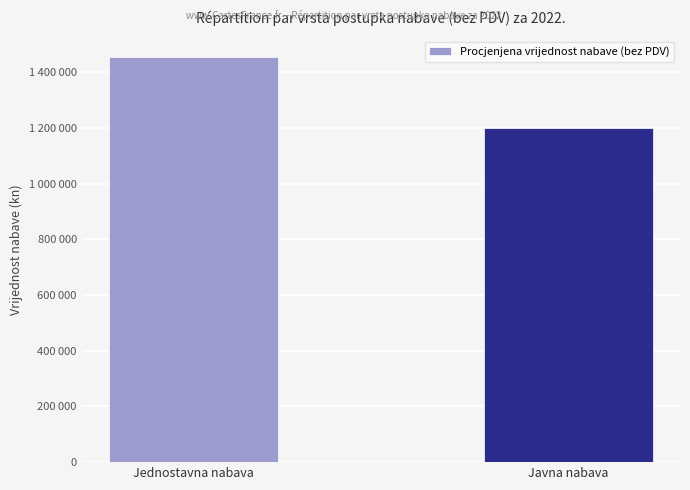

Which has a higher value, Javna nabava or Jednostavna nabava?

Jednostavna nabava